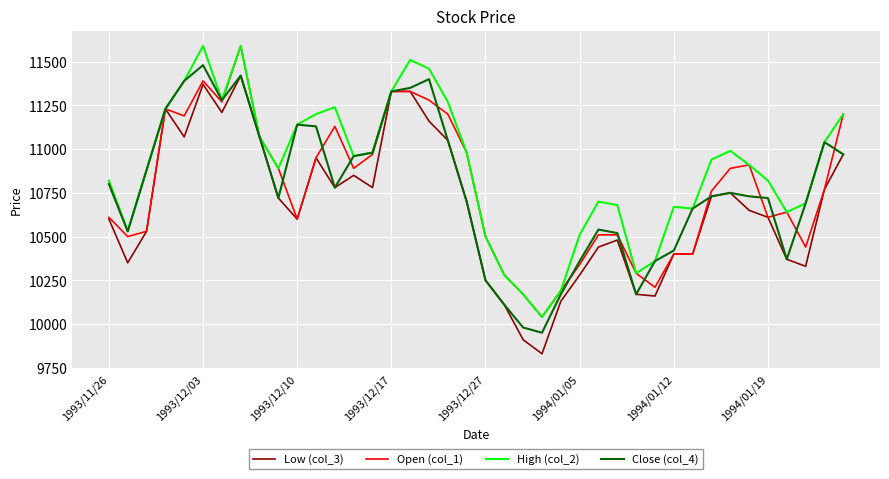

How many values in the High (col_2) series are below 10940?

20